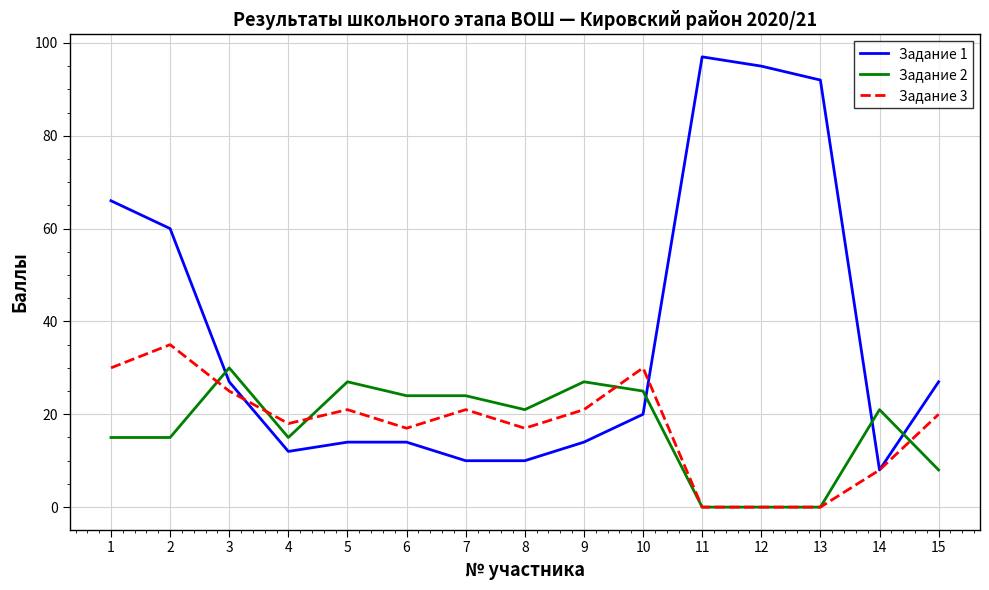

What is the difference between the second highest and second lowest values in the Задание 3 series?

30